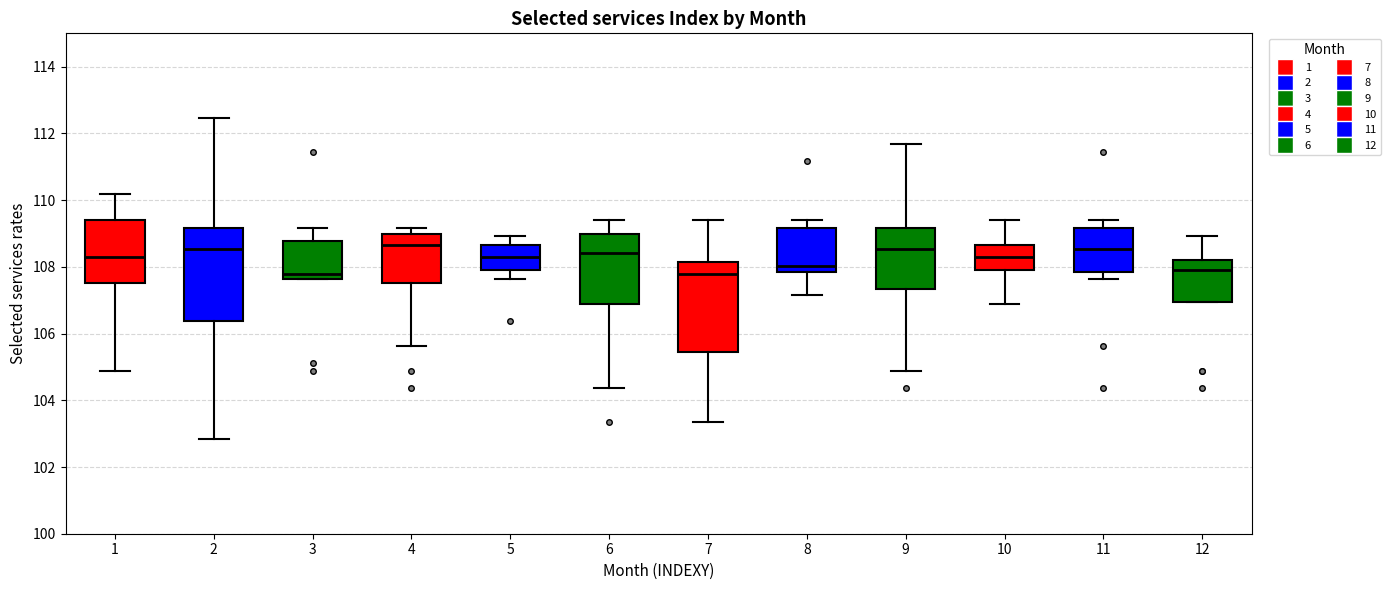

Where is the lower edge of the box at x = 3 on the y-axis? The values are not printed on the chart, so give them approximately, as read against the axis.

107.6